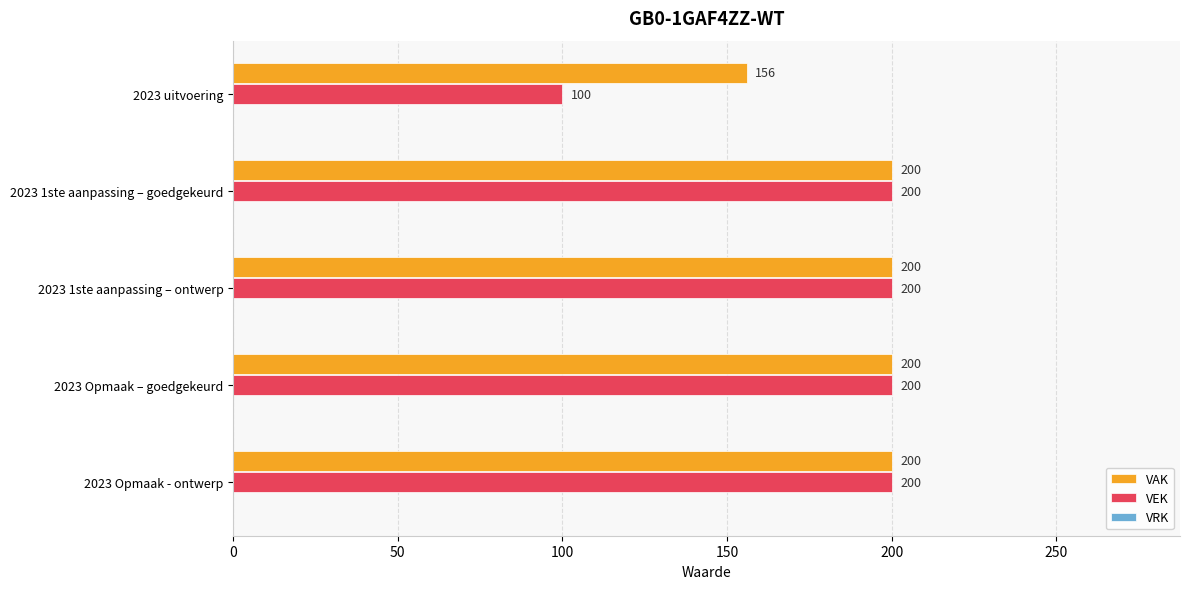

Which series has the largest range (max minus min)?

VEK